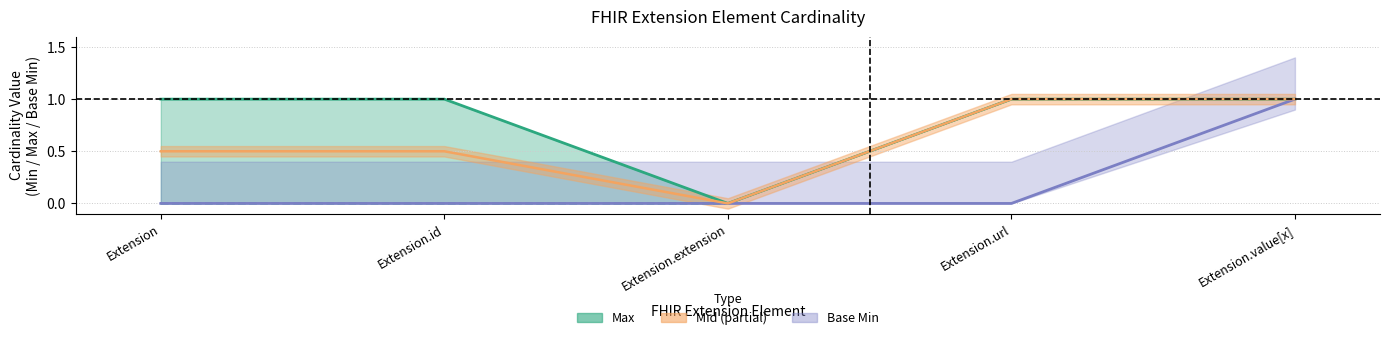

Is the value of Max at Extension.value[x] greater than the value of Base Min at Extension.url?

Yes